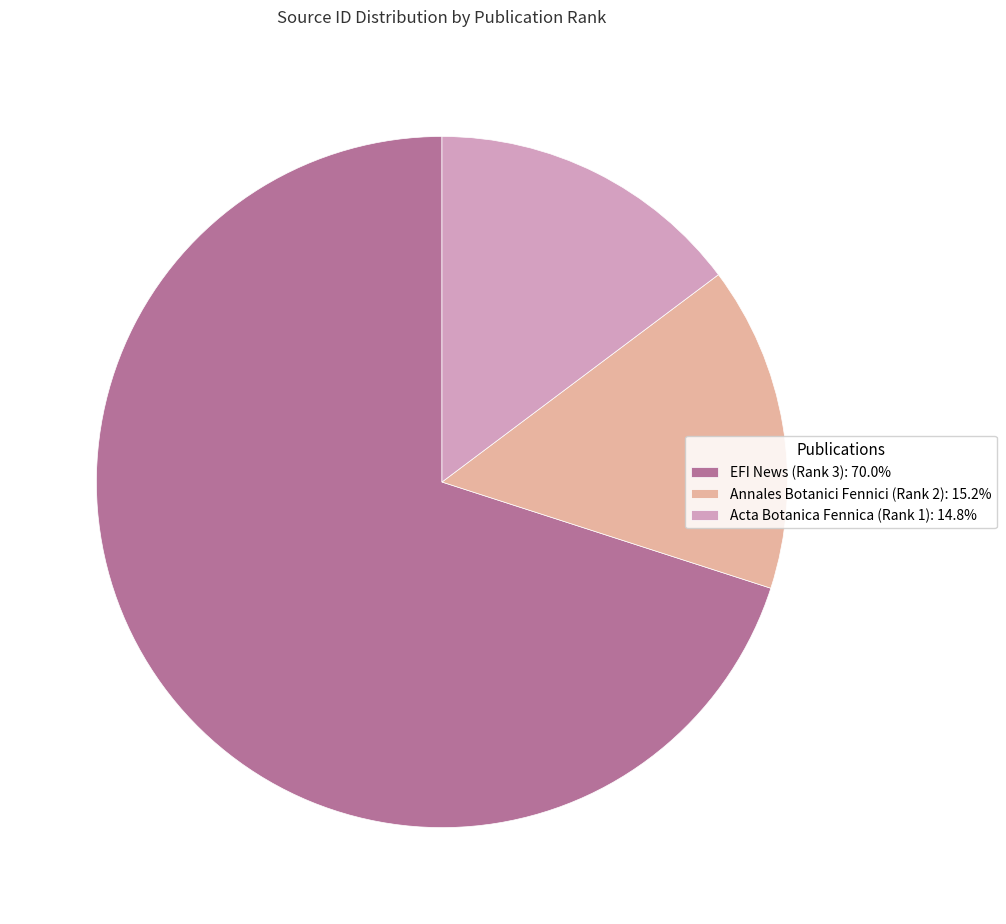

Is the sum of Annales Botanici Fennici (Rank 2): 15.2% and Acta Botanica Fennica (Rank 1): 14.8% greater than half?

No